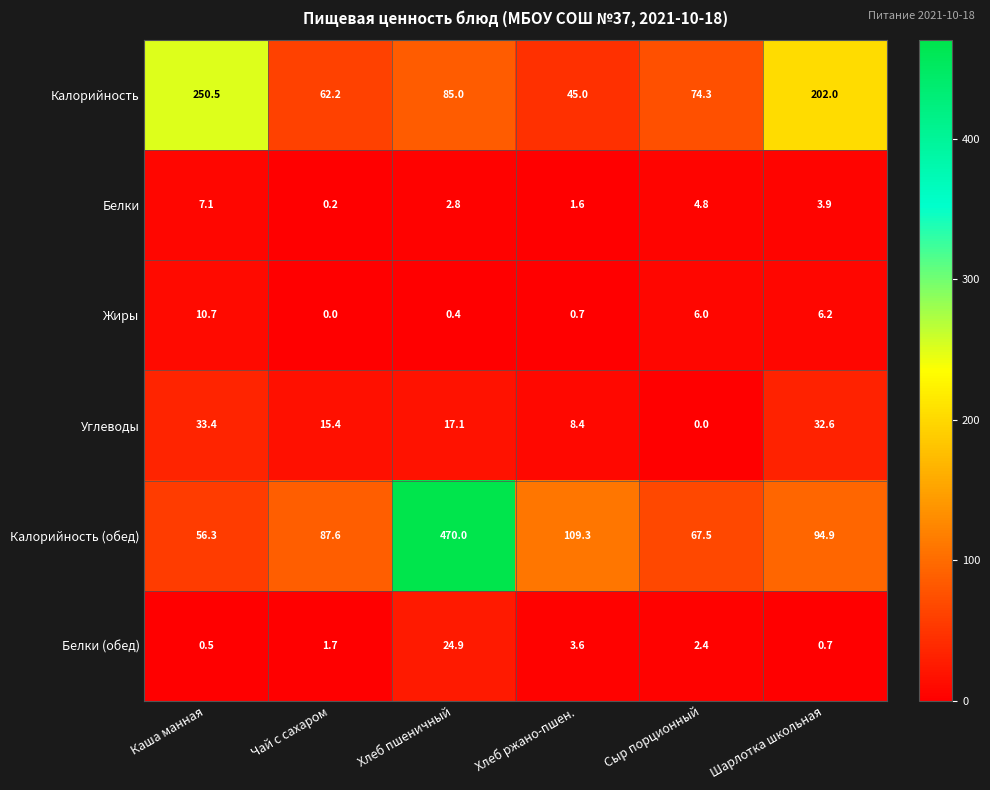

Which series has the largest total across all categories?

Калорийность (обед)